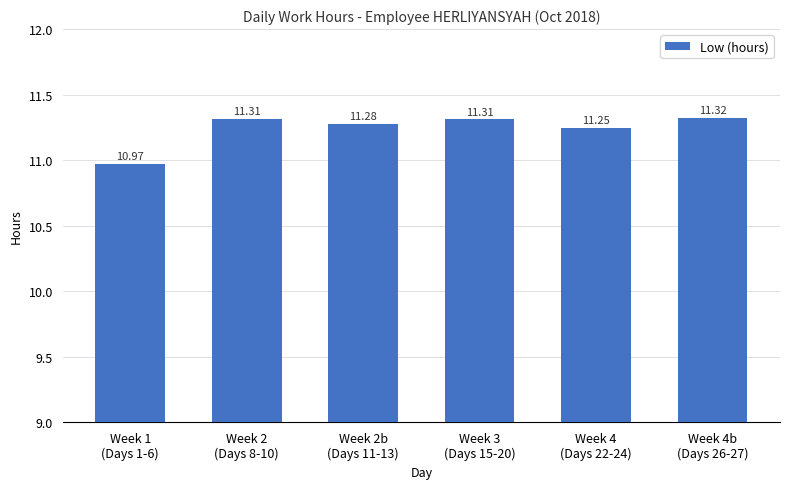

Are the bars grouped side by side (vs. stacked)?

No